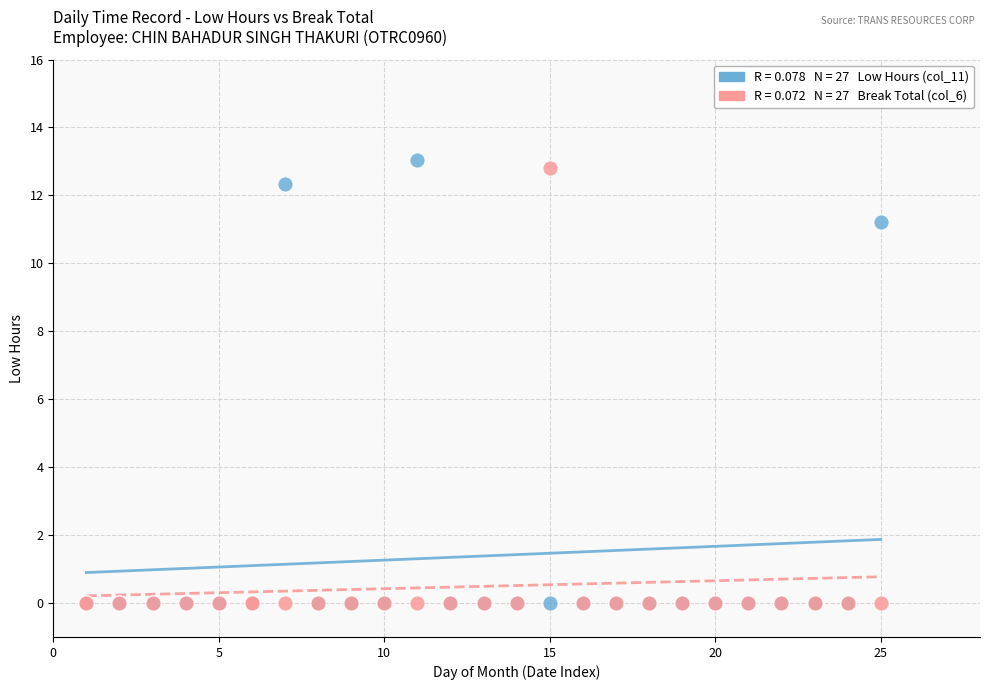

Across all series, what Y value is closest to 6?

11.2